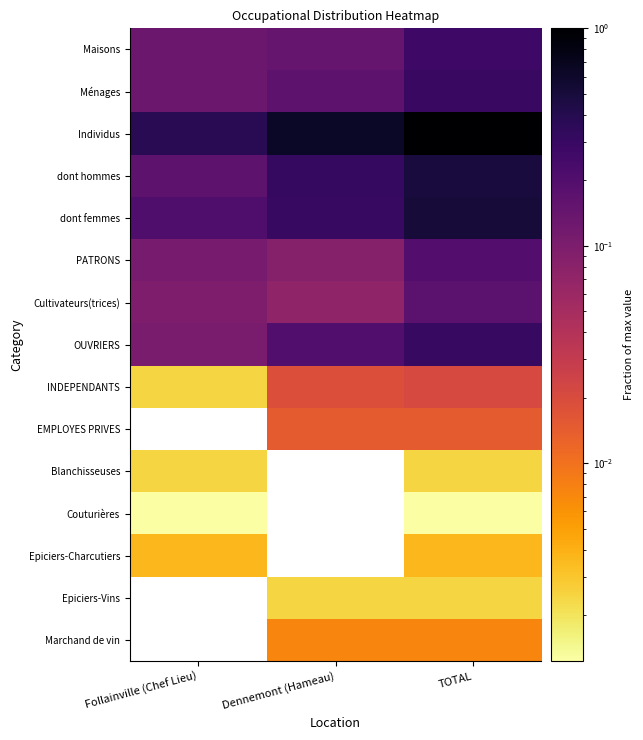

Reading right to left, extract all data points from this chart.

Maisons: TOTAL=0.3	Dennemont (Hameau)=0.1	Follainville (Chef Lieu)=0.1
Ménages: TOTAL=0.3	Dennemont (Hameau)=0.2	Follainville (Chef Lieu)=0.1
Individus: TOTAL=1.0	Dennemont (Hameau)=0.6	Follainville (Chef Lieu)=0.4
dont hommes: TOTAL=0.5	Dennemont (Hameau)=0.3	Follainville (Chef Lieu)=0.2
dont femmes: TOTAL=0.5	Dennemont (Hameau)=0.3	Follainville (Chef Lieu)=0.2
PATRONS: TOTAL=0.2	Dennemont (Hameau)=0.1	Follainville (Chef Lieu)=0.1
Cultivateurs(trices): TOTAL=0.2	Dennemont (Hameau)=0.1	Follainville (Chef Lieu)=0.1
OUVRIERS: TOTAL=0.3	Dennemont (Hameau)=0.2	Follainville (Chef Lieu)=0.1
INDEPENDANTS: TOTAL=0.0	Dennemont (Hameau)=0.0	Follainville (Chef Lieu)=0.0
EMPLOYES PRIVES: TOTAL=0.0	Dennemont (Hameau)=0.0	Follainville (Chef Lieu)=0.0
Blanchisseuses: TOTAL=0.0	Dennemont (Hameau)=0.0	Follainville (Chef Lieu)=0.0
Couturières: TOTAL=0.0	Dennemont (Hameau)=0.0	Follainville (Chef Lieu)=0.0
Epiciers-Charcutiers: TOTAL=0.0	Dennemont (Hameau)=0.0	Follainville (Chef Lieu)=0.0
Epiciers-Vins: TOTAL=0.0	Dennemont (Hameau)=0.0	Follainville (Chef Lieu)=0.0
Marchand de vin: TOTAL=0.0	Dennemont (Hameau)=0.0	Follainville (Chef Lieu)=0.0